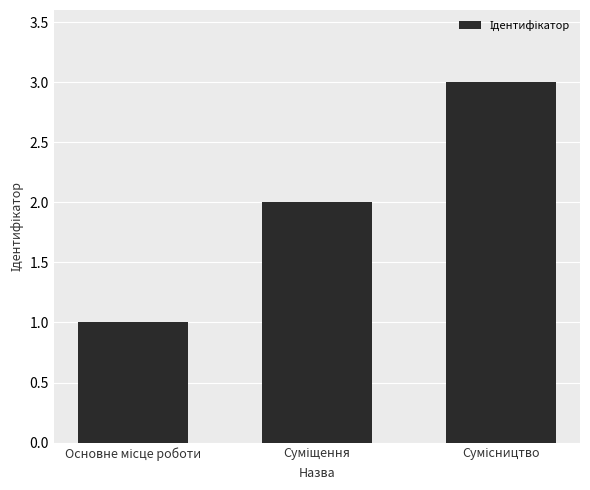

What is the sum of all values?

6